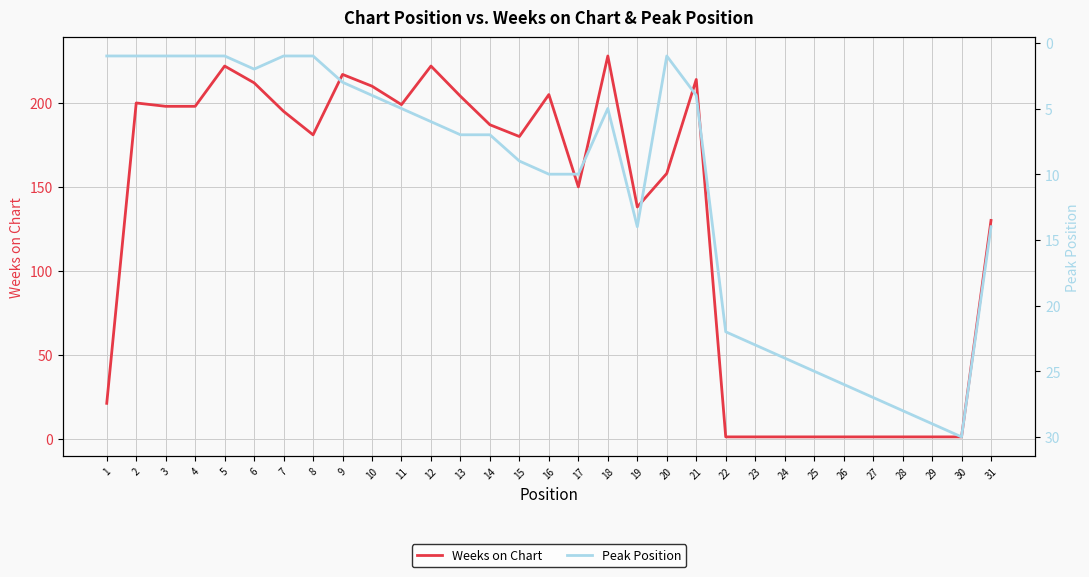

List the series in order of their peak value, highest first.

Weeks on Chart, Peak Position